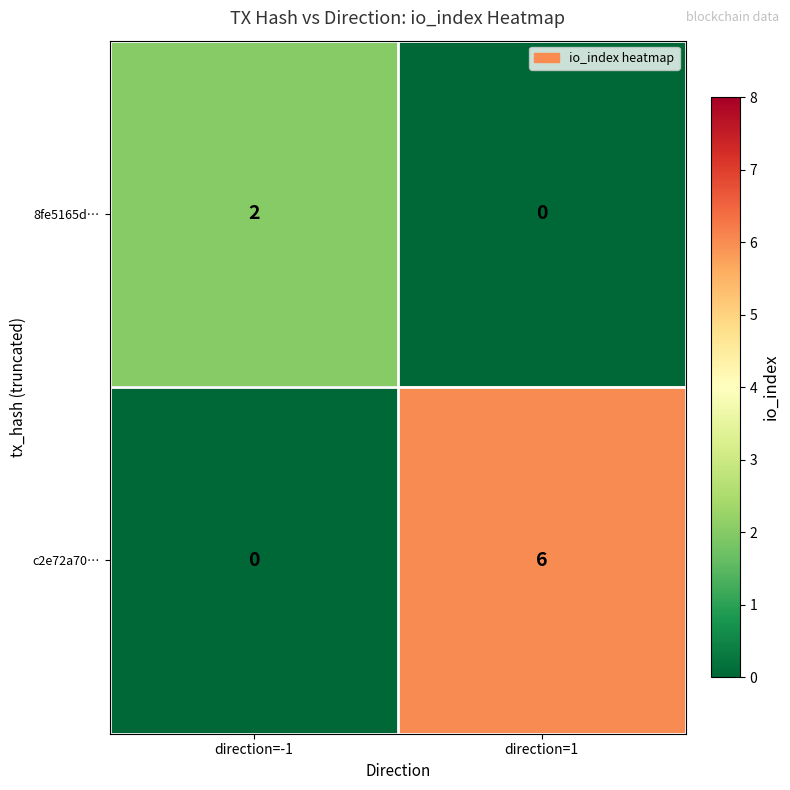

How many values in 8fe5165d… are above zero?

1